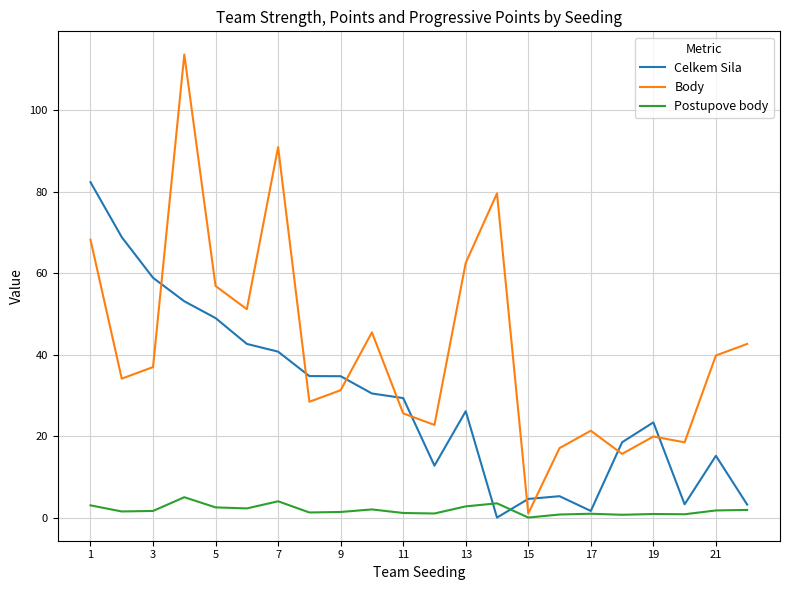

Which series ends up on top after the final intersection of Body and Celkem Sila?

Body